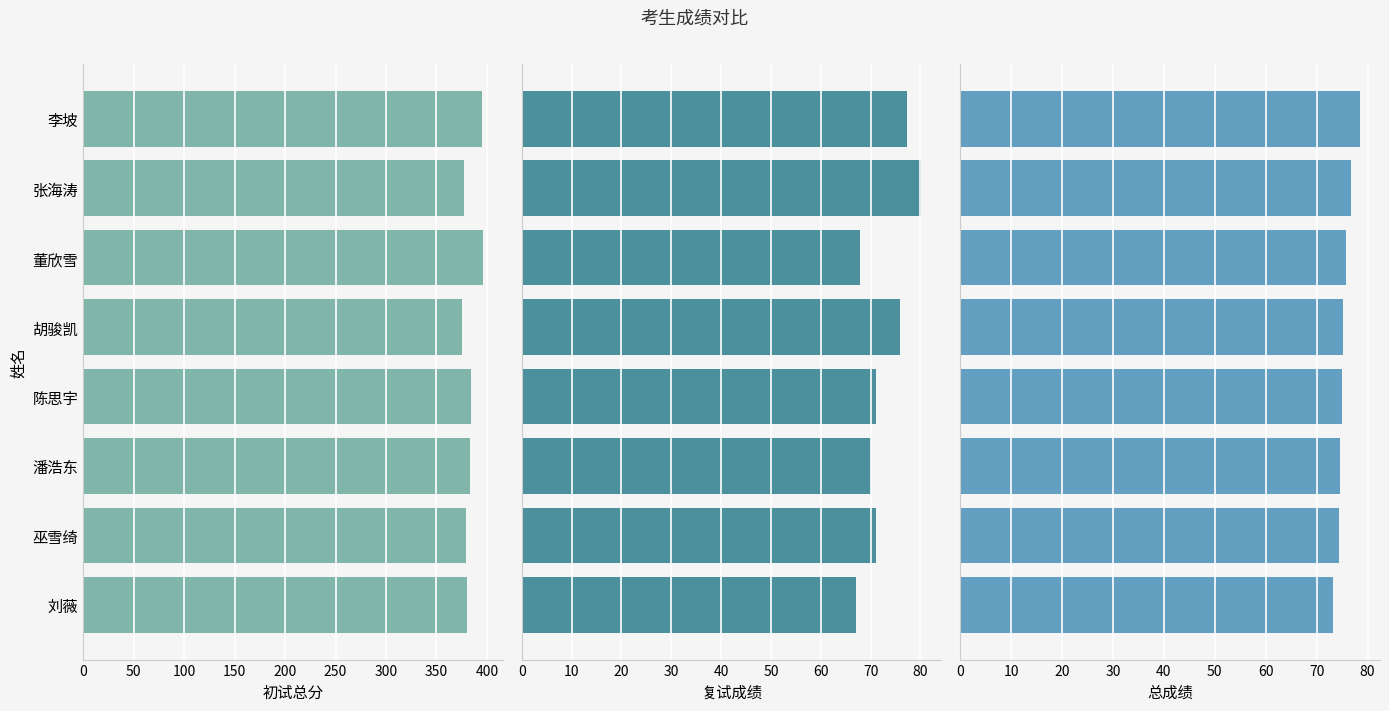

What is the maximum value for 总成绩?

78.5